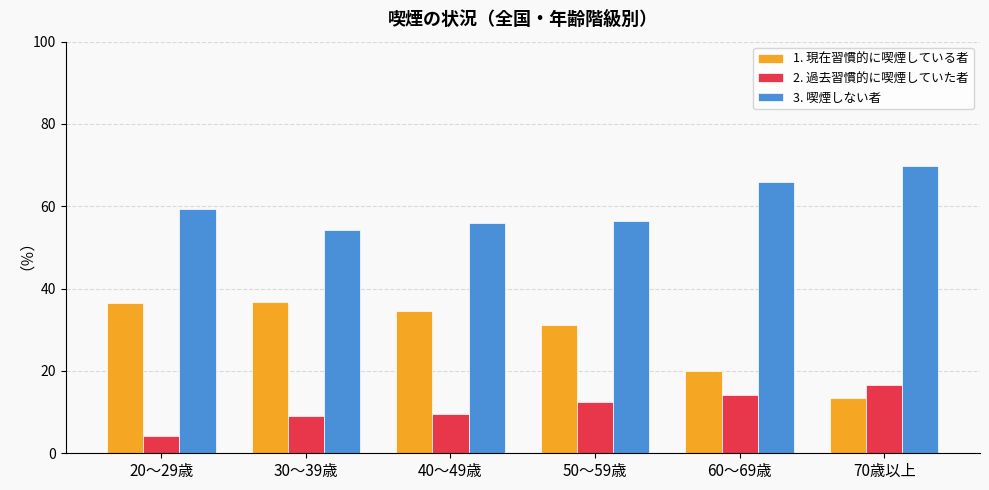

What is the difference between the maximum and minimum values in the 2. 過去習慣的に喫煙していた者 series?

12.4